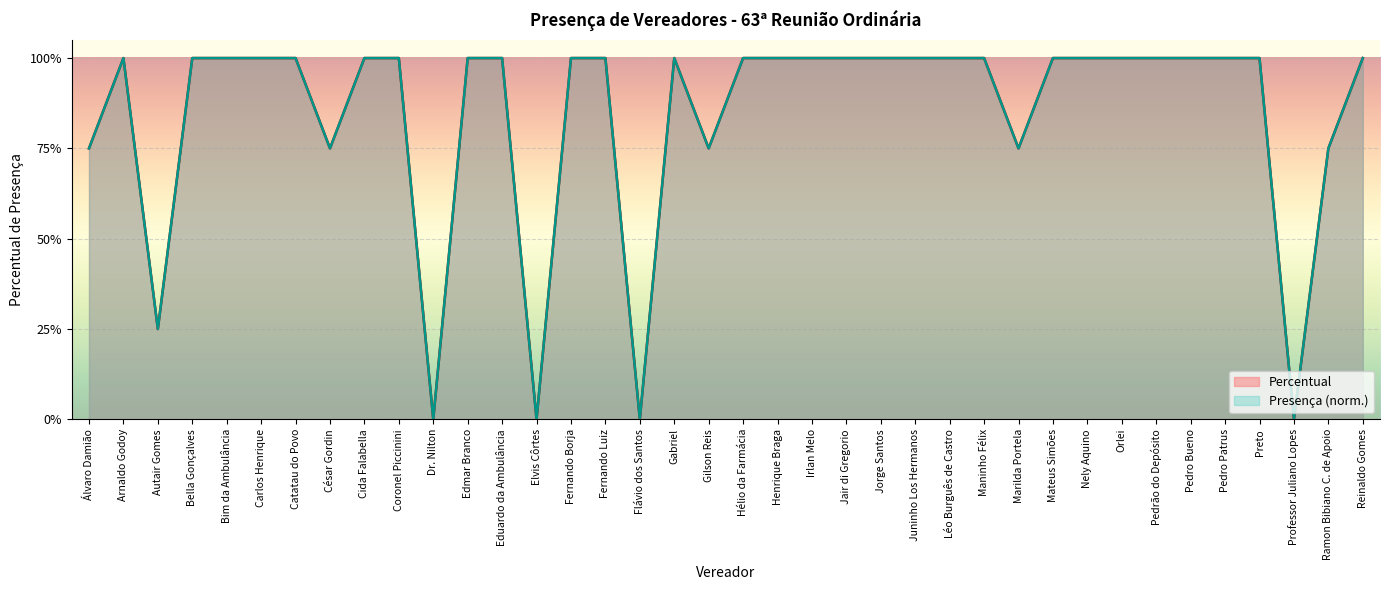

What is the label of the 8th point from the right?

Orlei